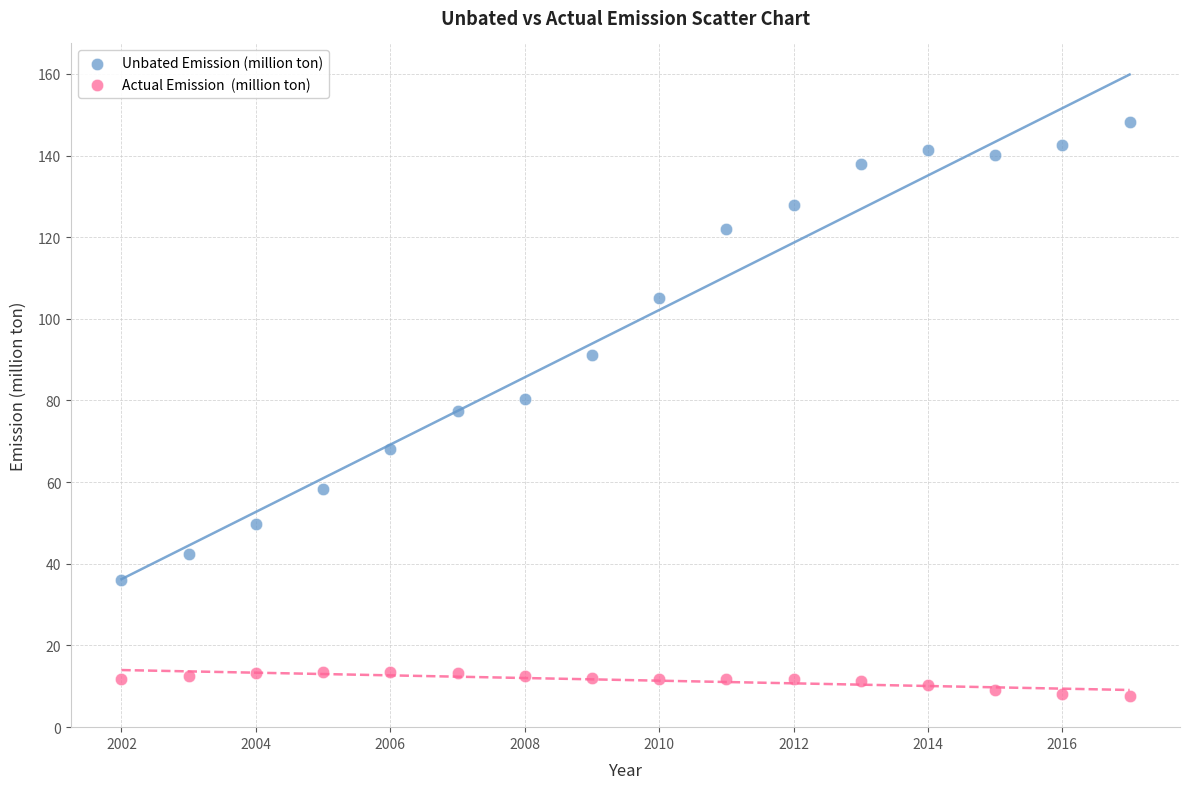

Across all data points, what is the range of Y values (max minus min)?

140.5